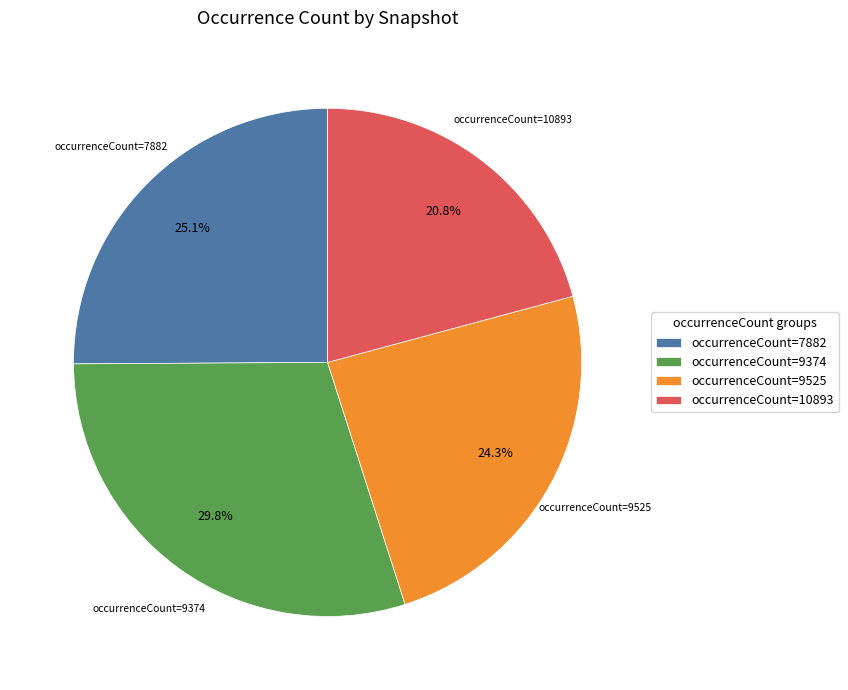

Which category has the biggest portion of the pie?

occurrenceCount=9374